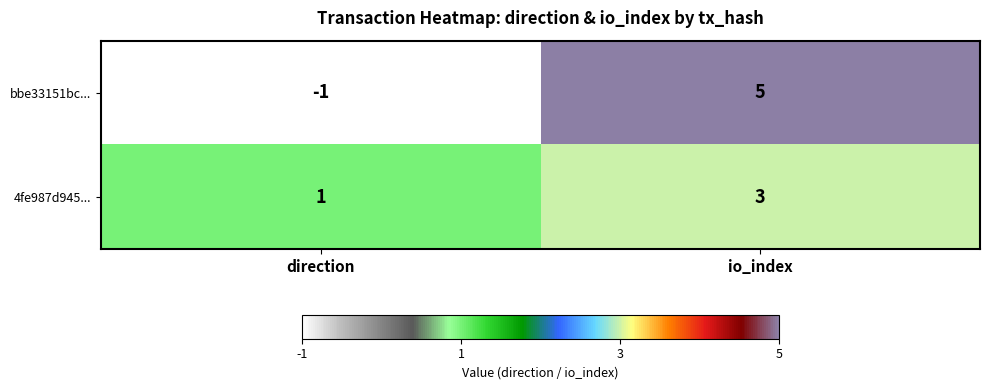

At which label does 4fe987d945... reach its minimum?

direction